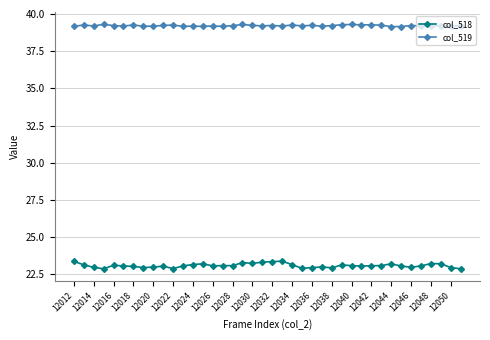

List the series in order of their overall mean, lowest first.

col_518, col_519